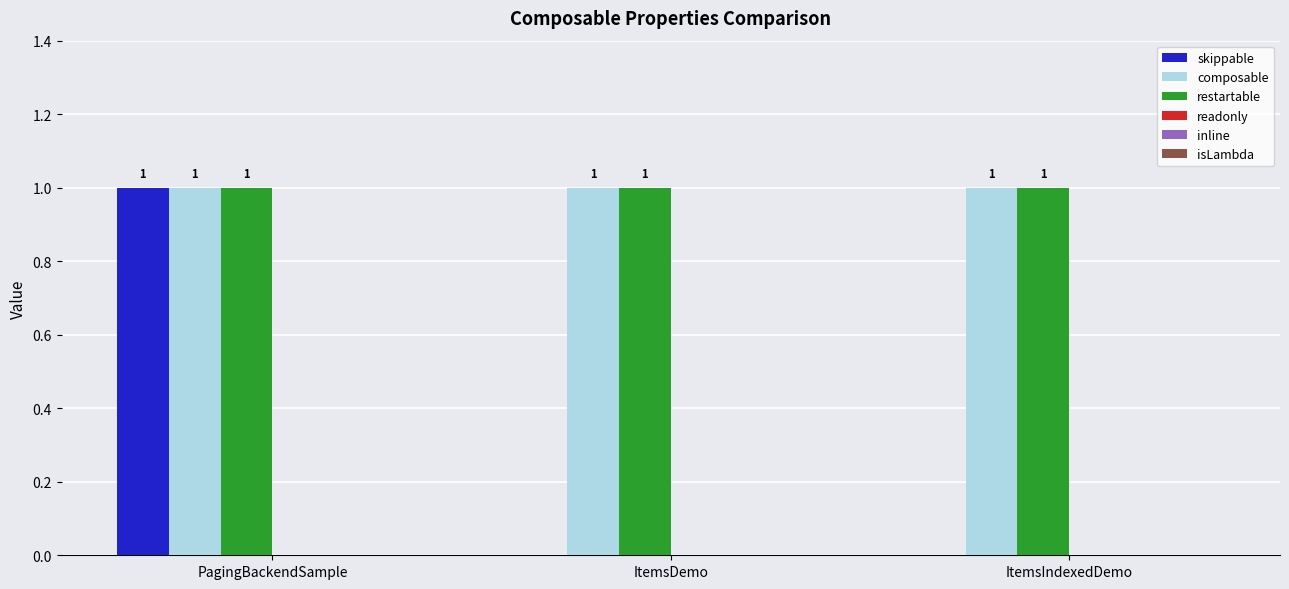

True or false: composable has a value of 0 at ItemsDemo.

False